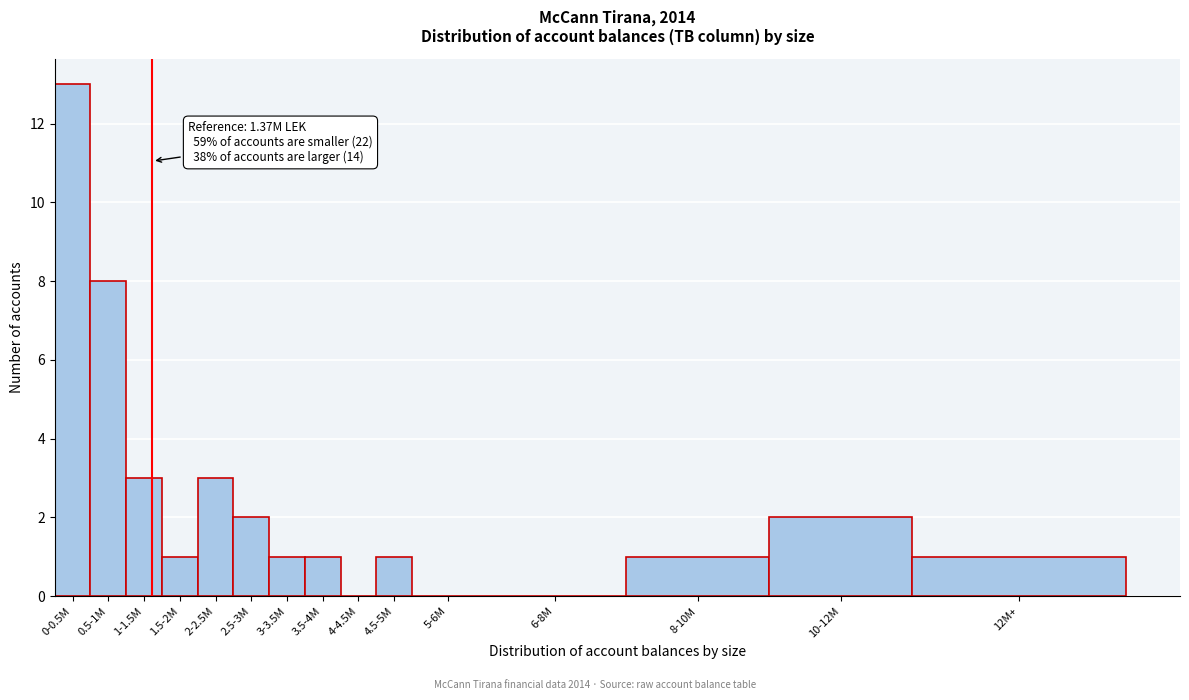

Reading right to left, list all the values displayed in this chart.

12M+=1	10-12M=2	8-10M=1	6-8M=0	5-6M=0	4.5-5M=1	4-4.5M=0	3.5-4M=1	3-3.5M=1	2.5-3M=2	2-2.5M=3	1.5-2M=1	1-1.5M=3	0.5-1M=8	0-0.5M=13